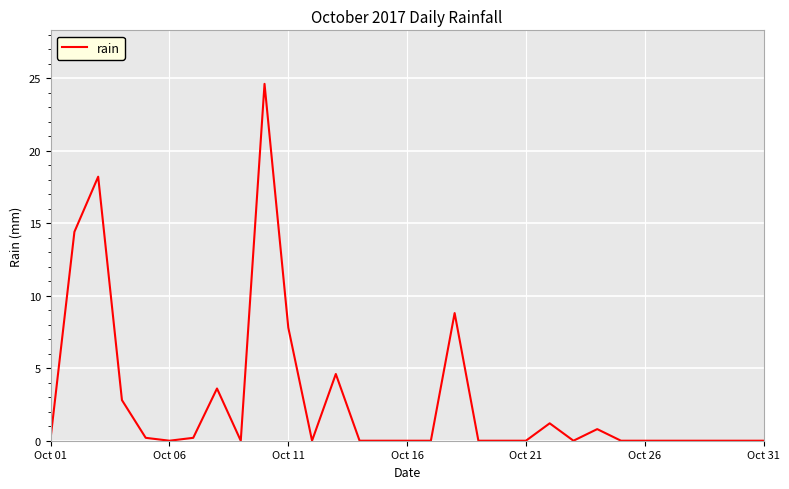

What is the difference between the maximum and minimum values?

24.6